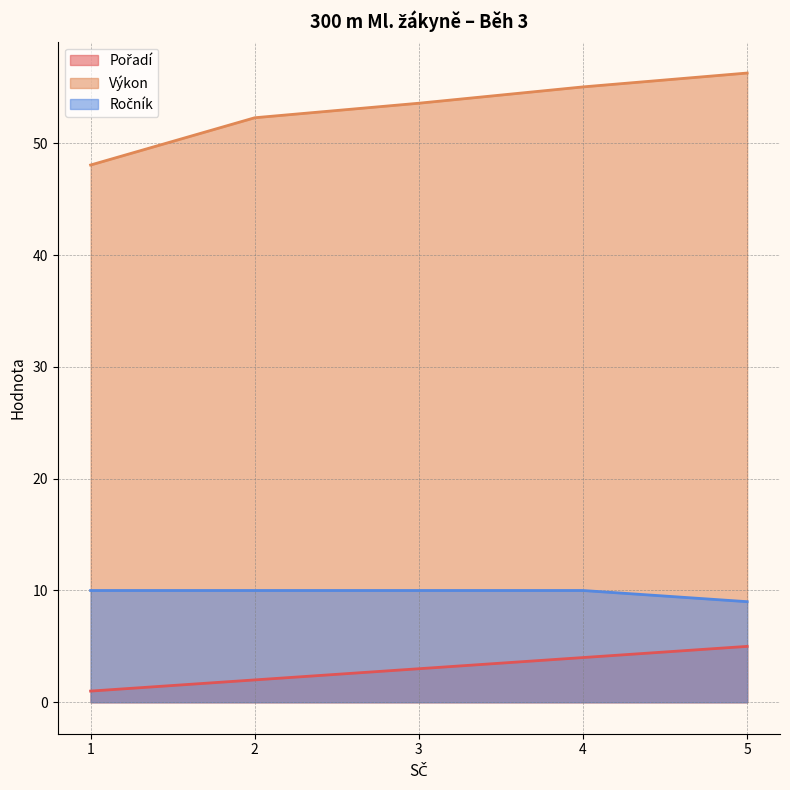

Which has a higher value, 5 or 3?

5